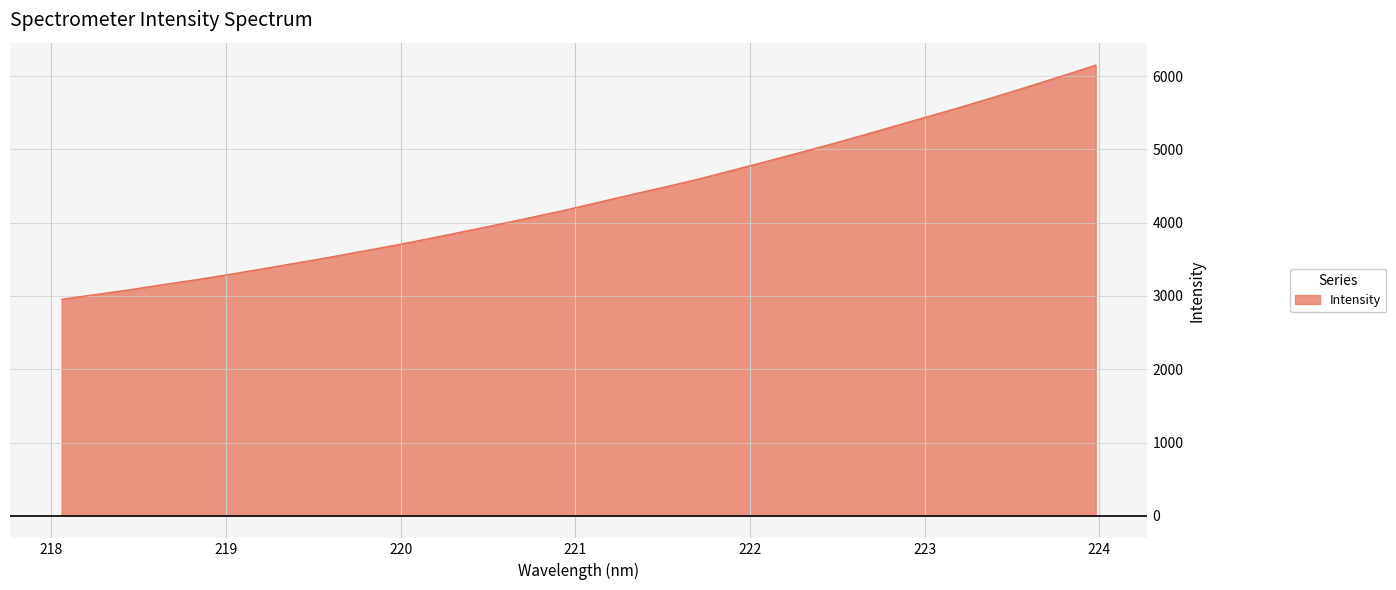

What is the minimum value shown in the chart?

2954.6